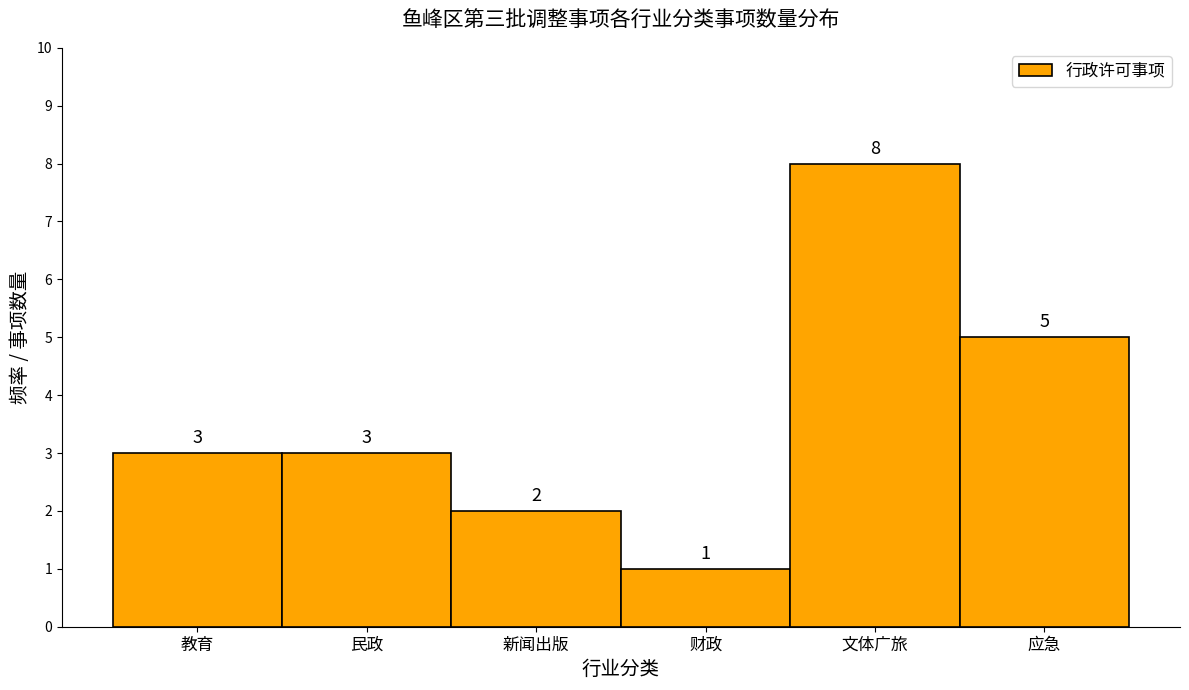

Reading left to right, what are all the values shown in this chart?

3	3	2	1	8	5